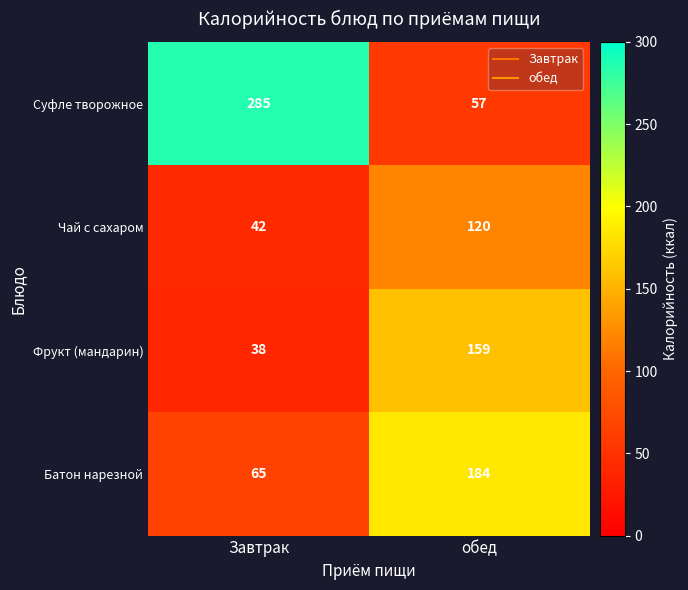

Reading left to right, transcribe all the data shown in this chart.

Суфле творожное: 285	57
Чай с сахаром: 42	120
Фрукт (мандарин): 38	159
Батон нарезной: 65	184